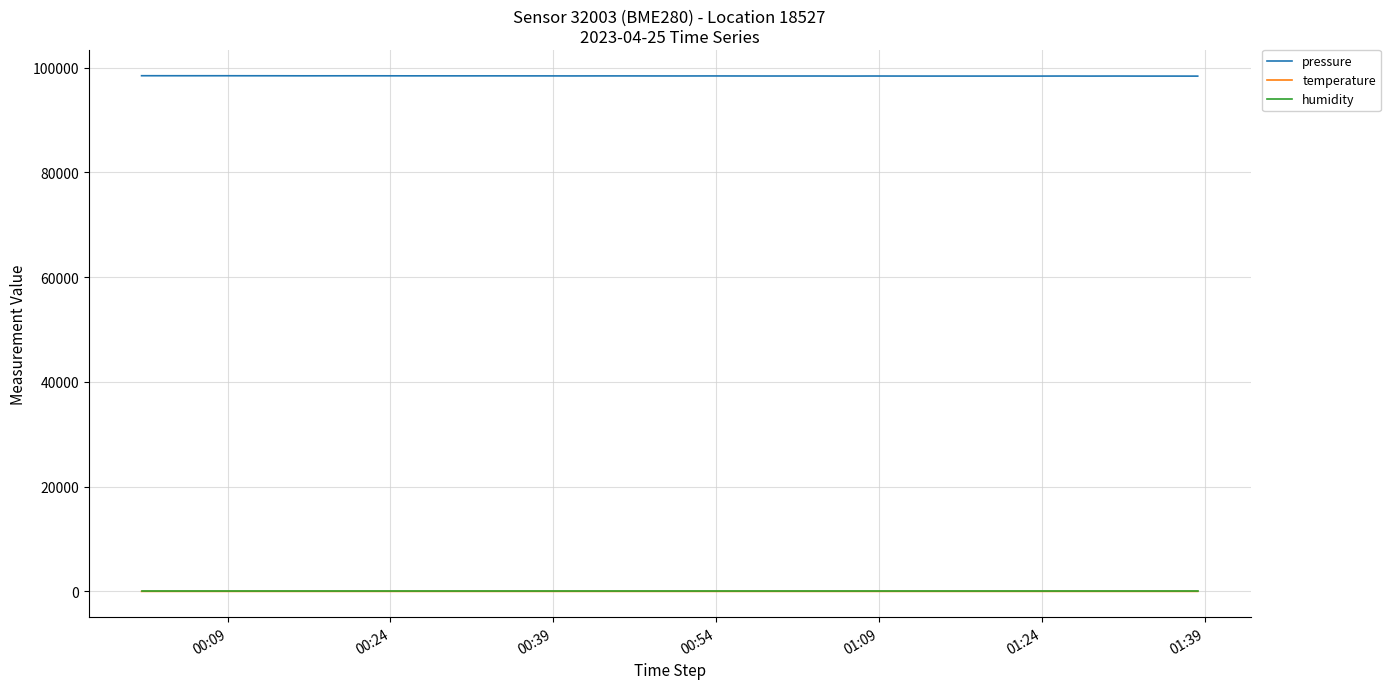

Which series has the widest spread of values?

pressure